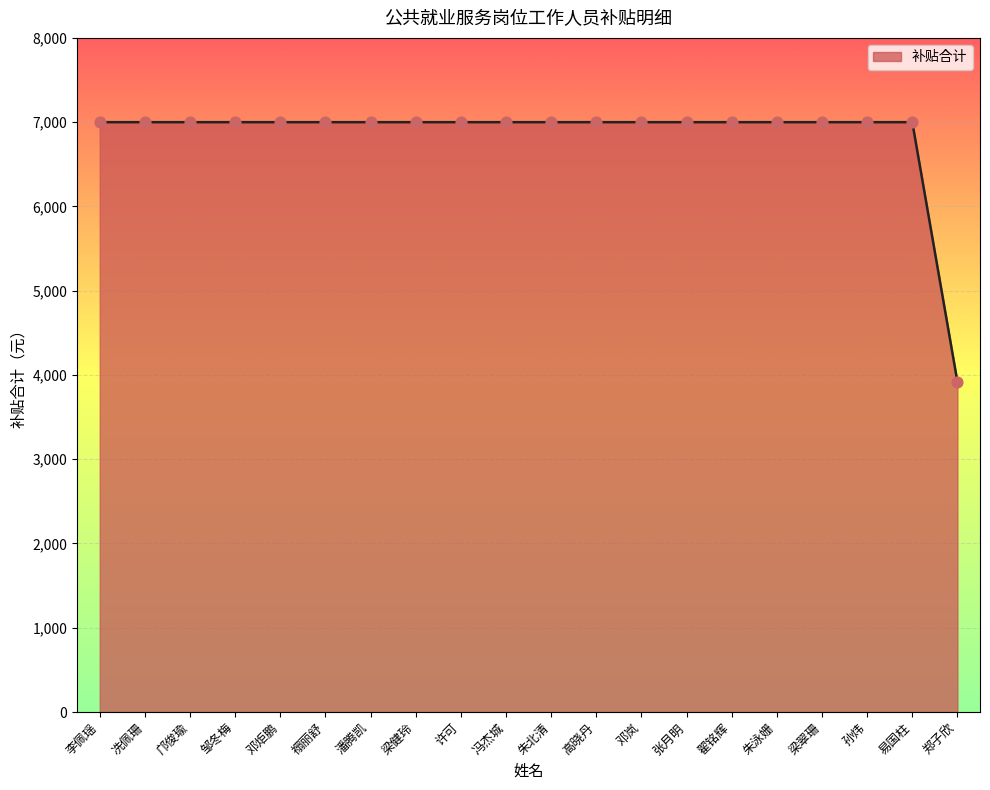

Approximately how many times larger is the value at 邹冬梅 compared to 冼佩珊?

1.0